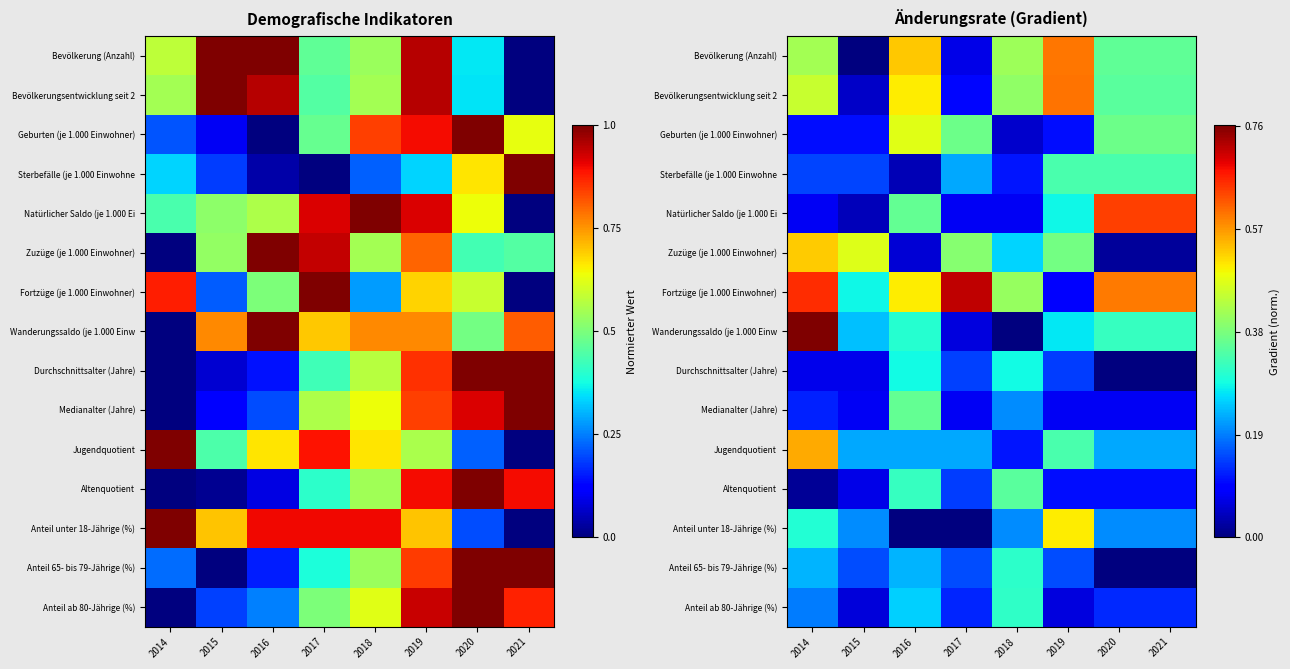

Count the number of data series in this chart.

15